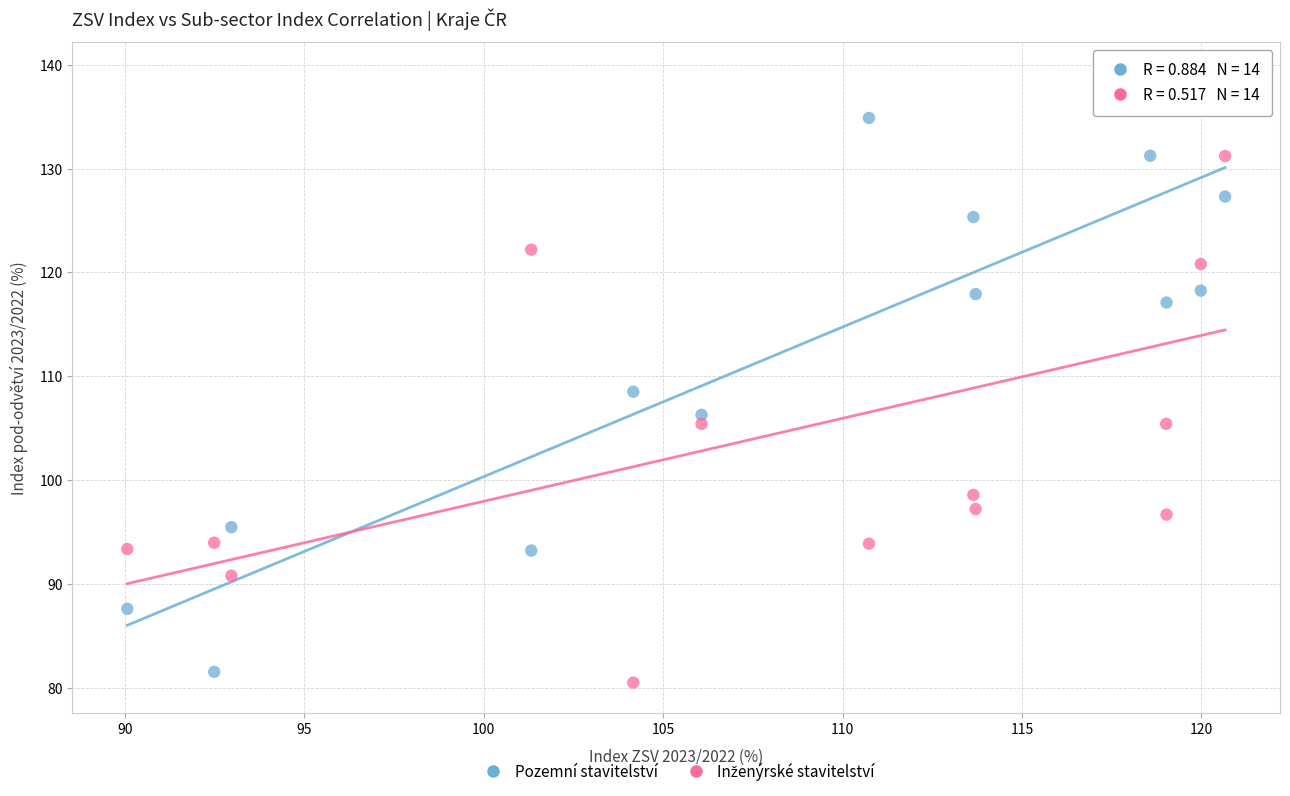

What is the X range (max minus min) for the scatter plot?

30.6